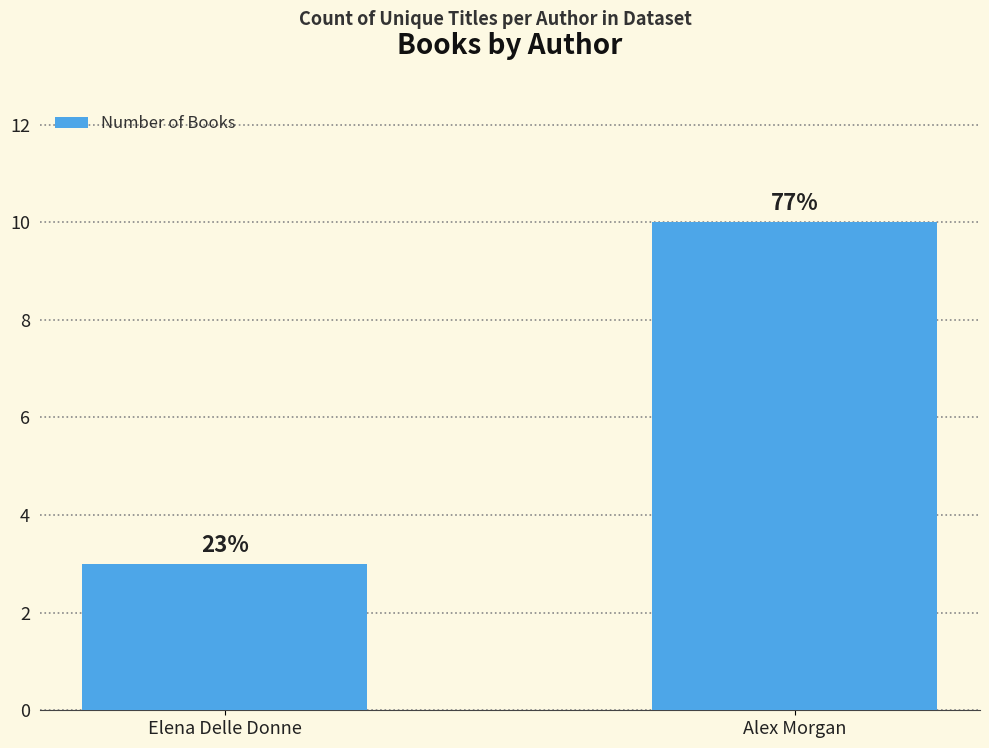

How many bars are there in total?

2